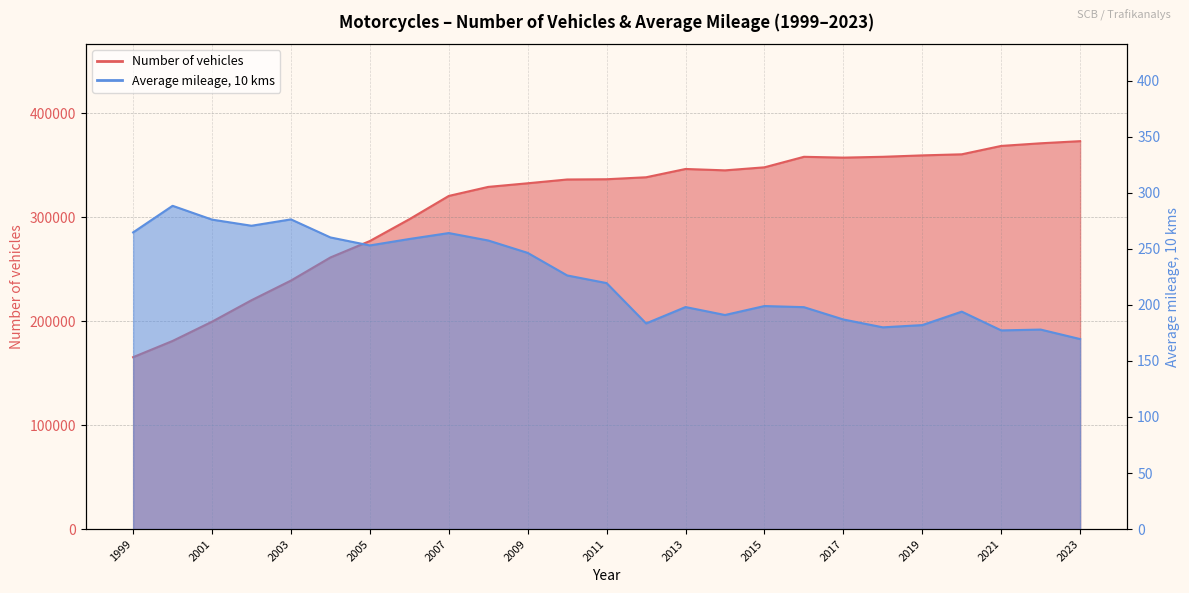

What is the smallest value displayed?

169.5